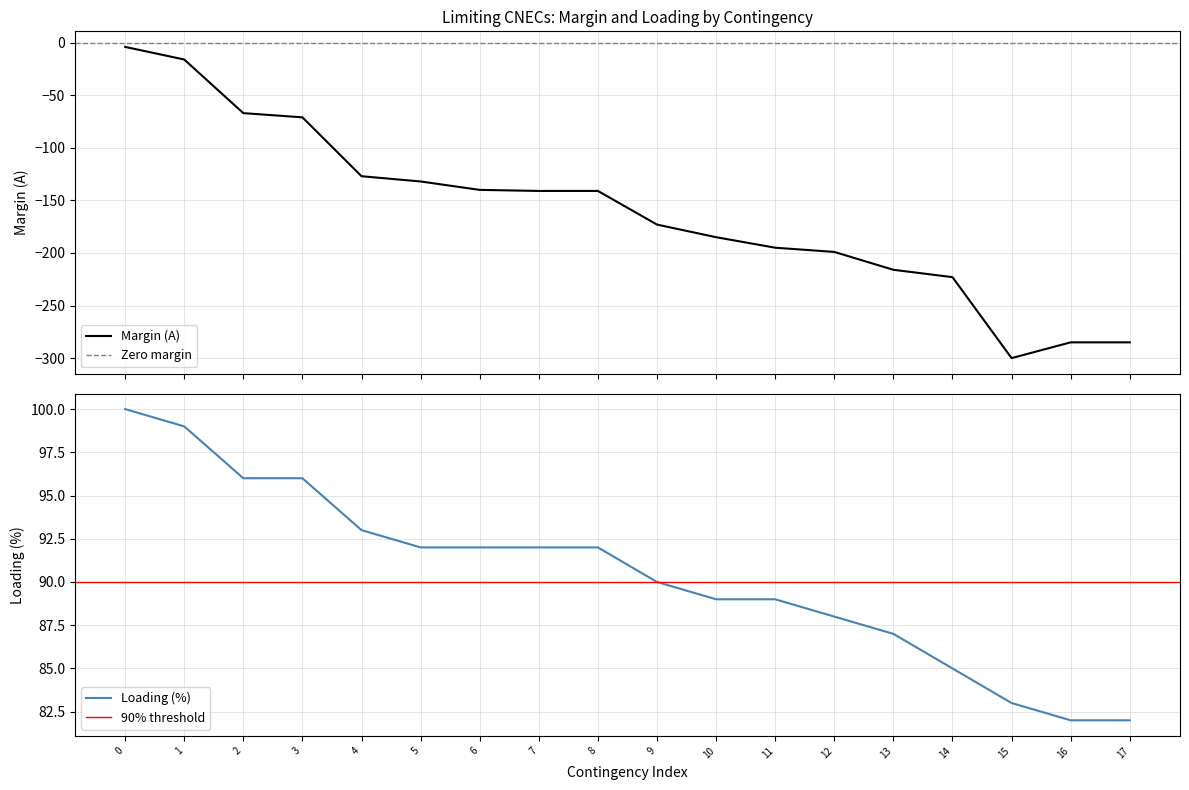

True or false: Loading (%) has a value of 54 at 9.

False